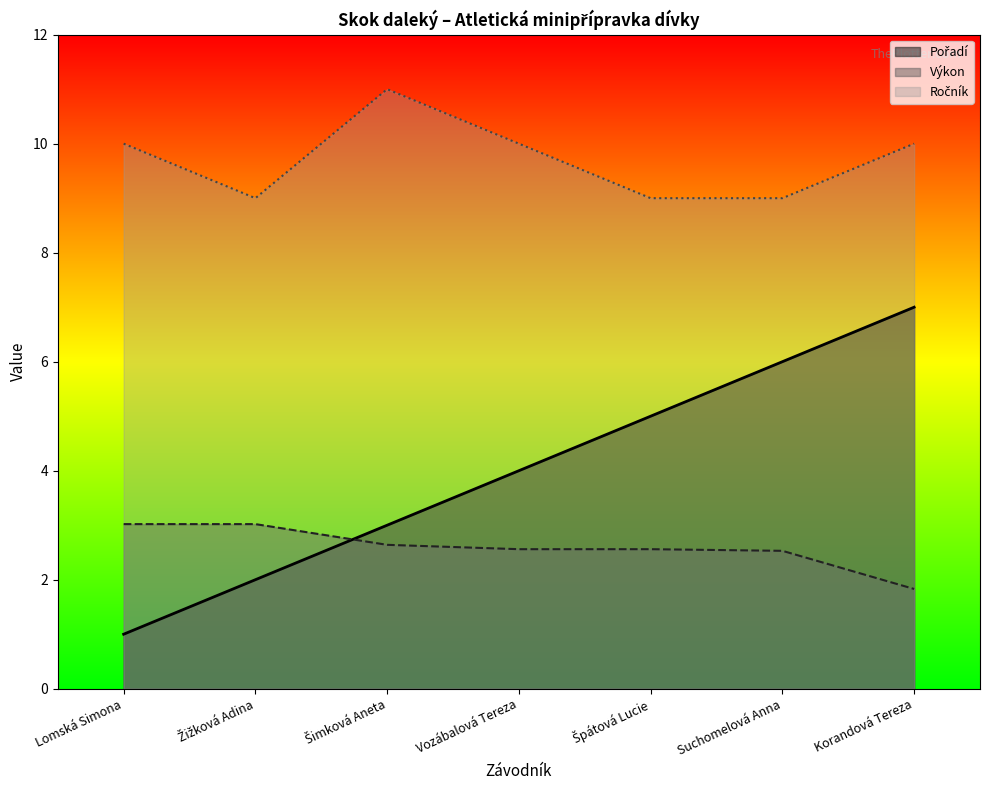

At which label does Ročník first exceed 10?

Šimková Aneta